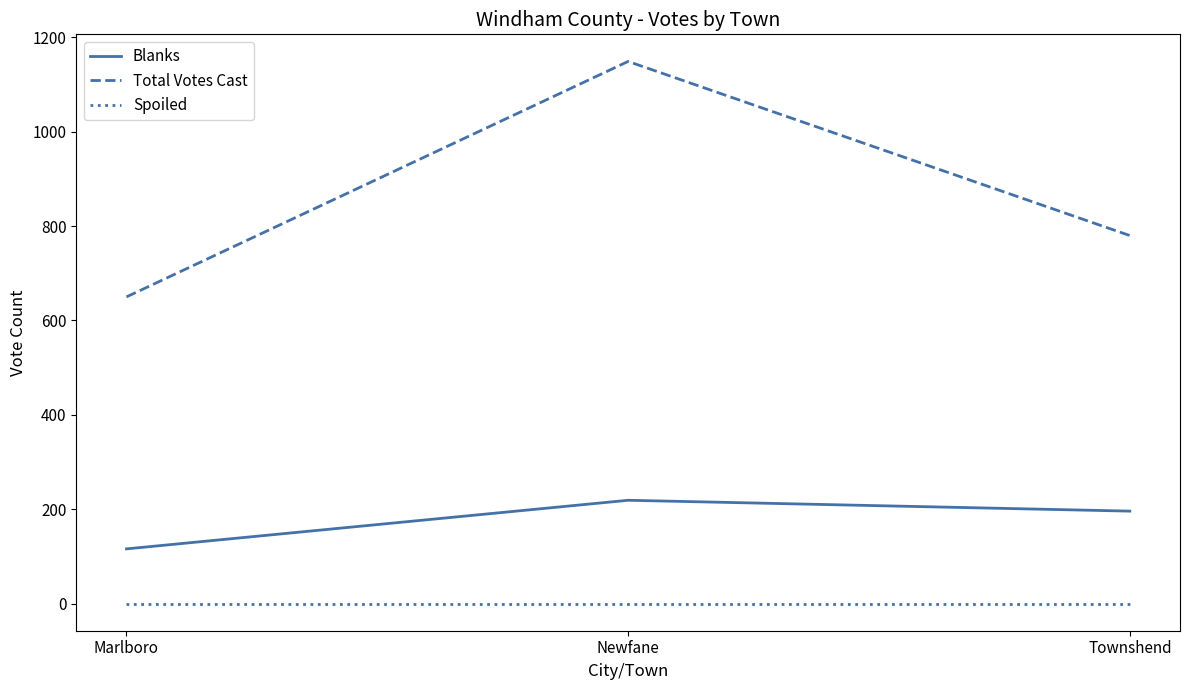

Is the value of Total Votes Cast at Newfane greater than the value of Spoiled at Marlboro?

Yes